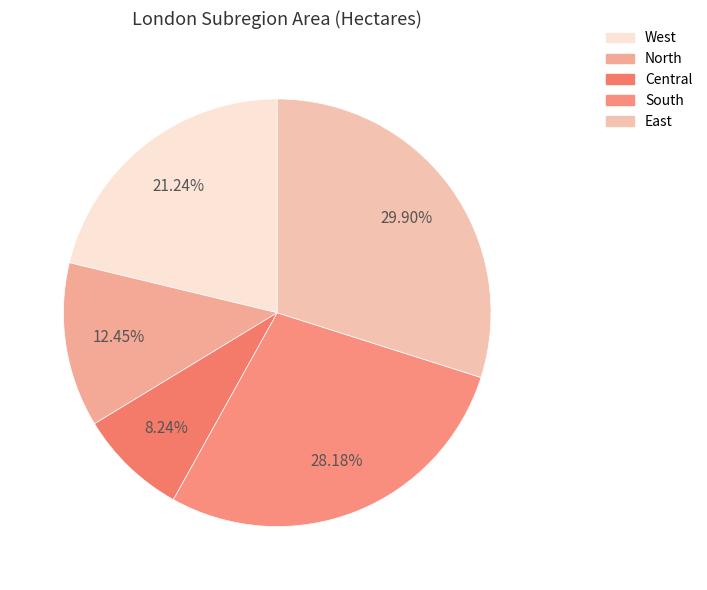

Which has a higher value, South or East?

East